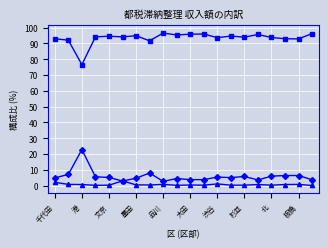

What is the smallest value displayed?

0.1